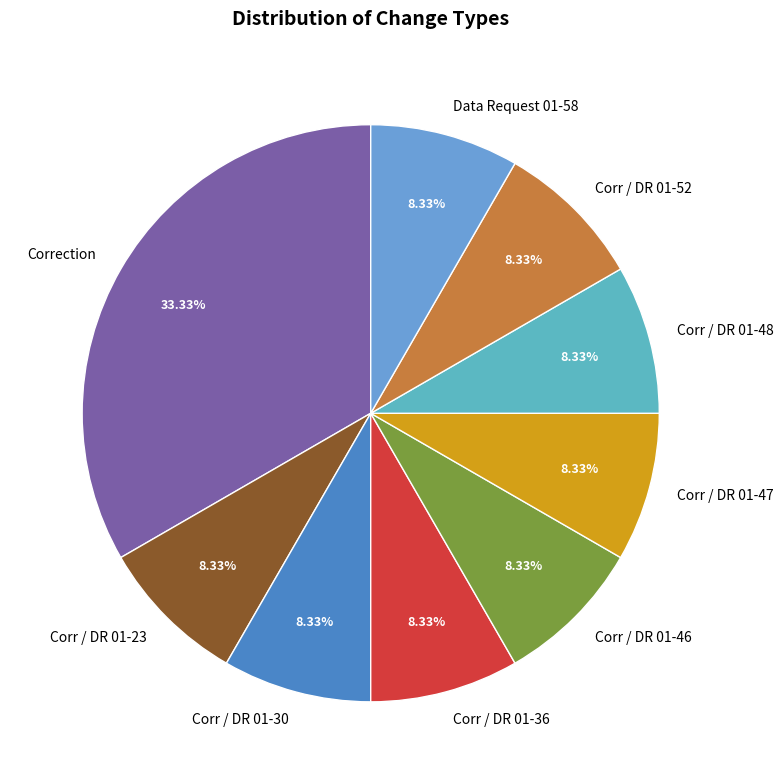

Is Corr / DR 01-36 the majority of the pie?

No